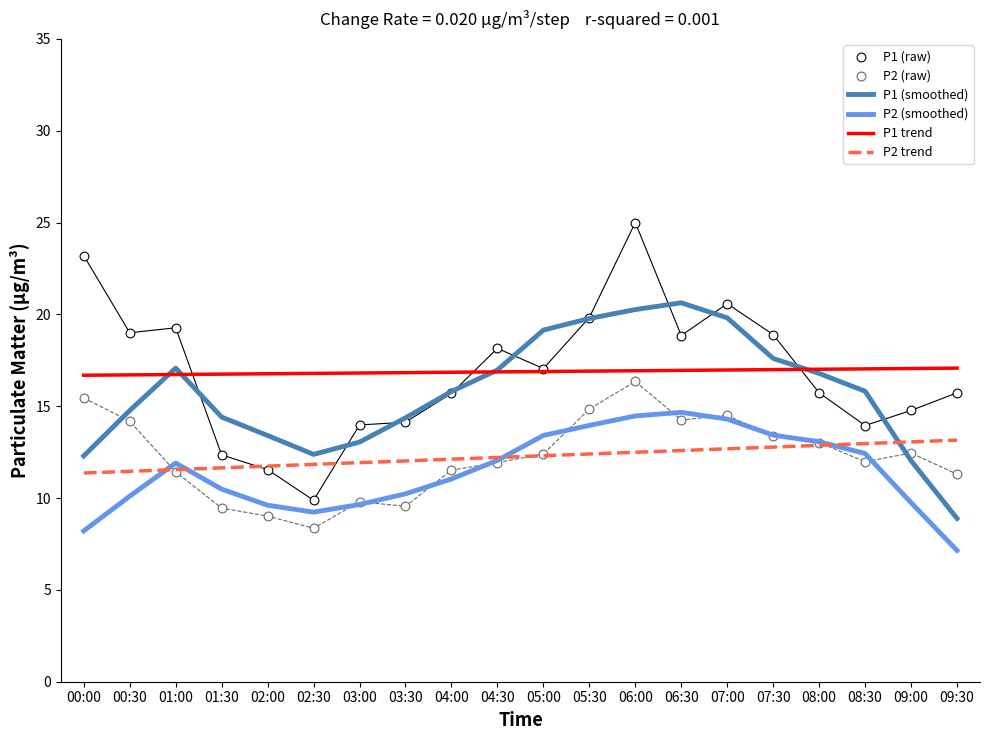

At which category is the sum across all series the highest?

06:00